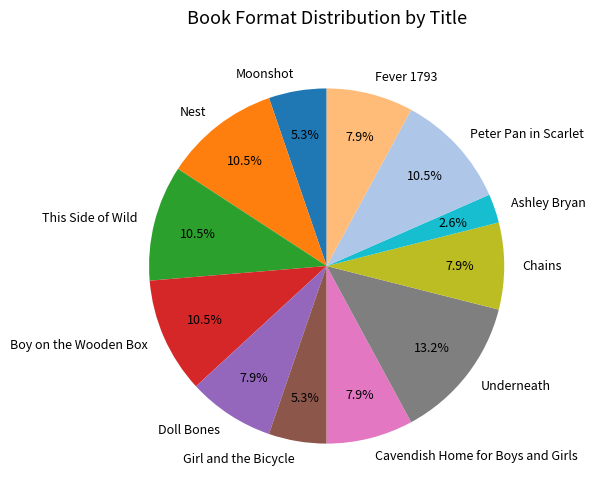

What is the smallest slice in the pie chart?

Ashley Bryan